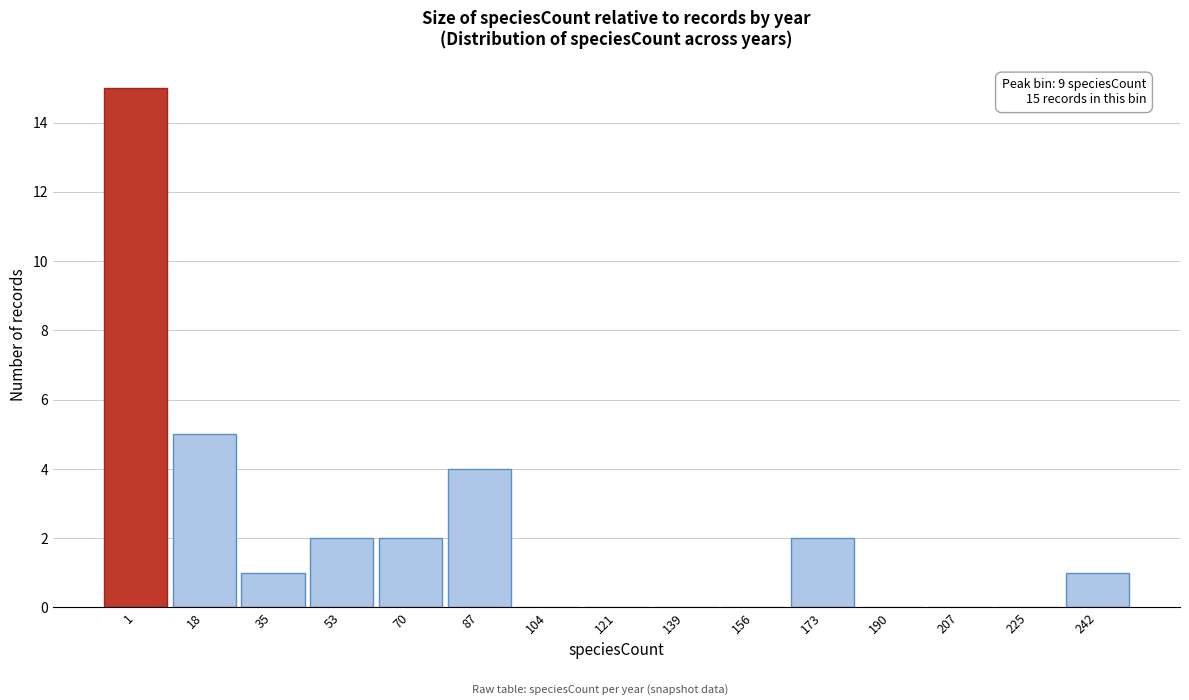

Reading left to right, list all the values displayed in this chart.

1=15	18=5	35=1	53=2	70=2	87=4	104=0	121=0	139=0	156=0	173=2	190=0	207=0	225=0	242=1